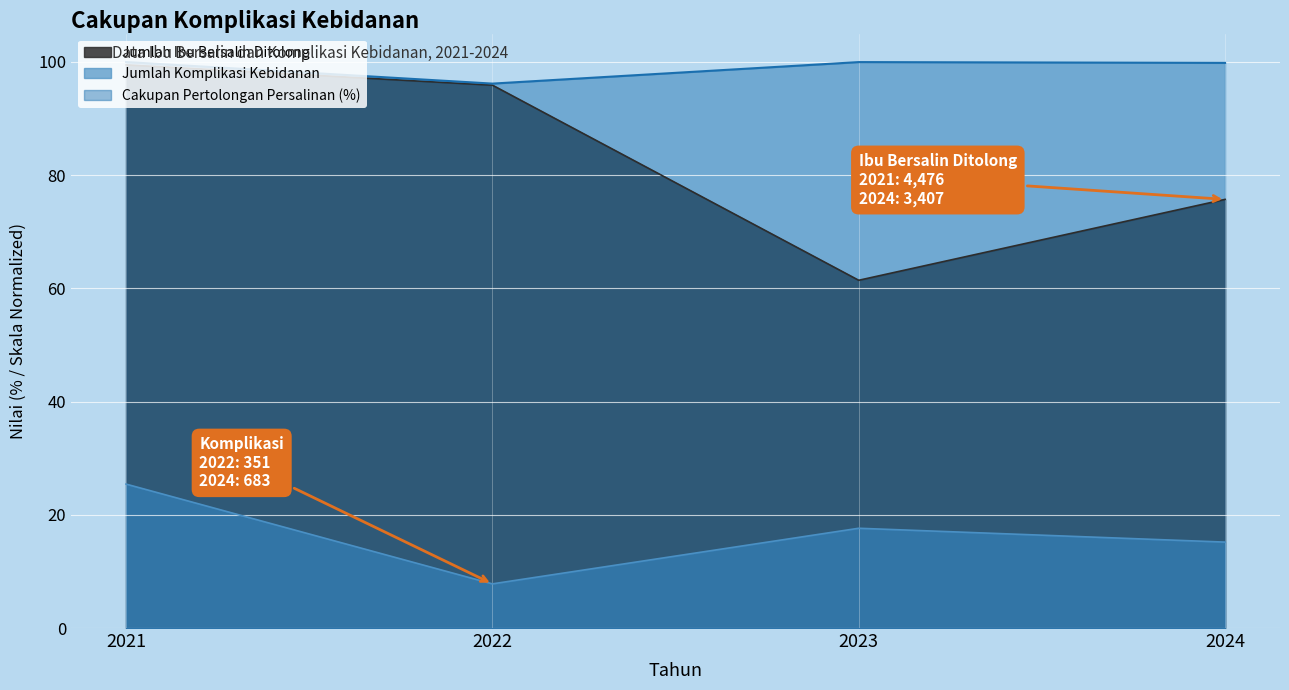

What is the value of the Jumlah Ibu Bersalin Ditolong point at the 3rd from the left?

61.4